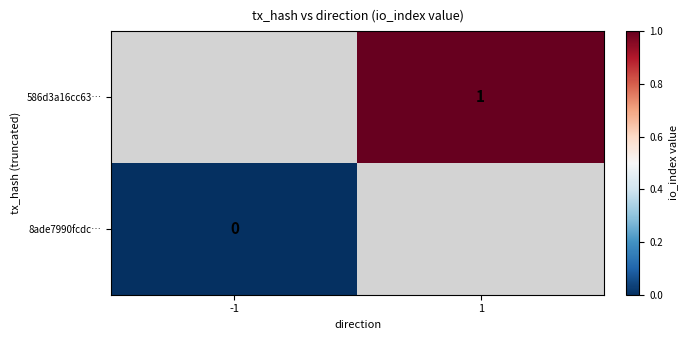

The value of 586d3a16cc63… at 1 is 1.0. True or false?

True